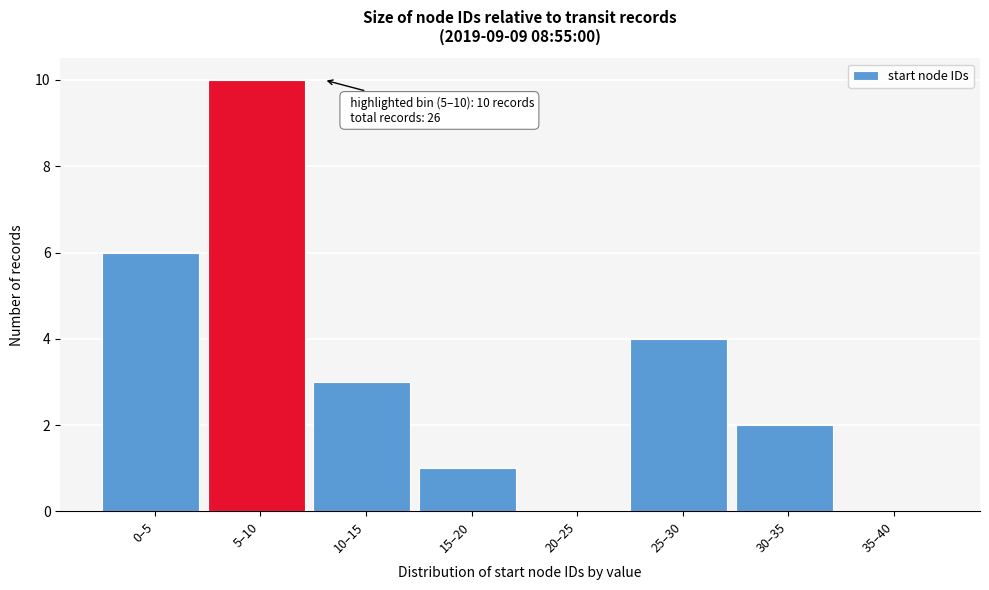

Reading left to right, extract all data points from this chart.

0–5=6	5–10=10	10–15=3	15–20=1	20–25=0	25–30=4	30–35=2	35–40=0